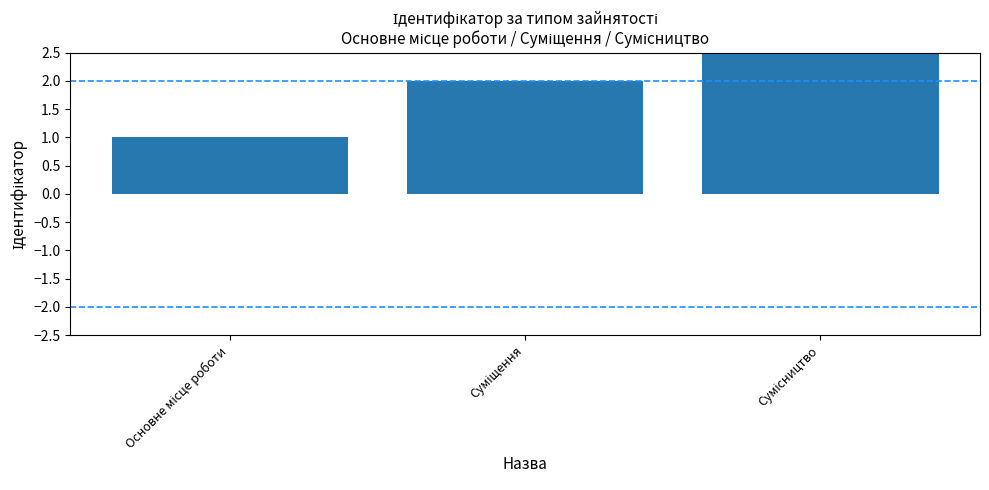

Which category has the highest value across all series?

Сумісництво